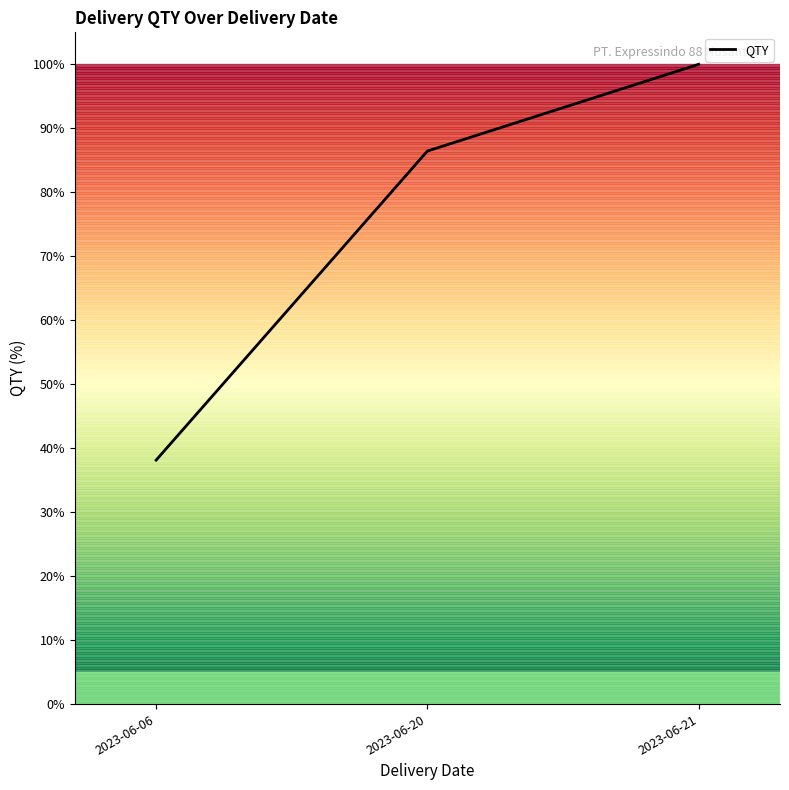

Reading left to right, transcribe all the data shown in this chart.

2023-06-06=38.1	2023-06-20=86.4	2023-06-21=100.0